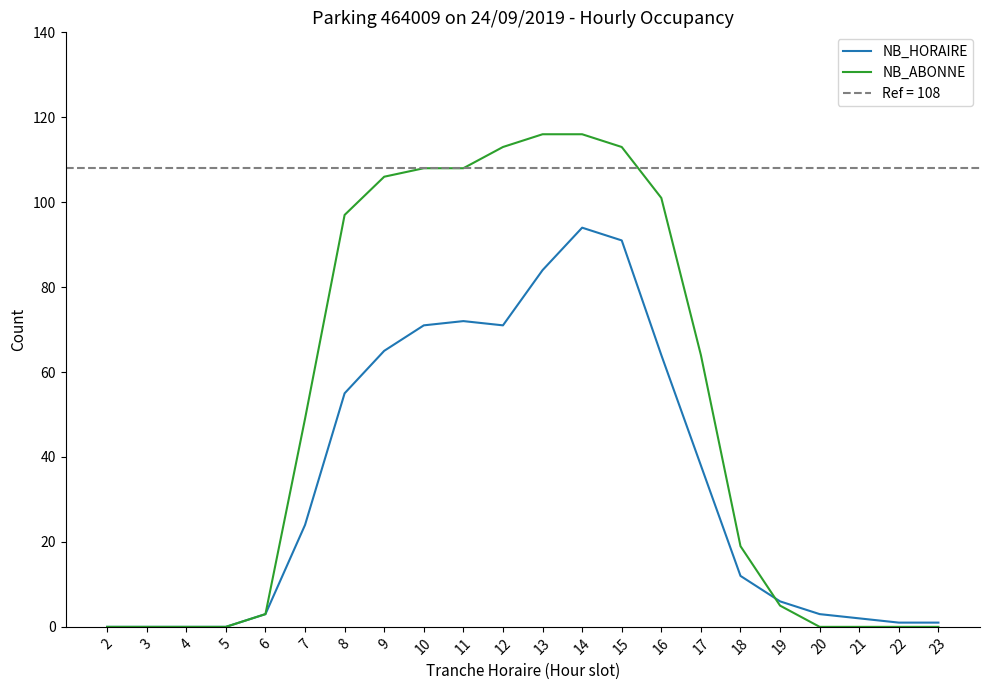

What are all the series names shown in the legend?

NB_HORAIRE, NB_ABONNE